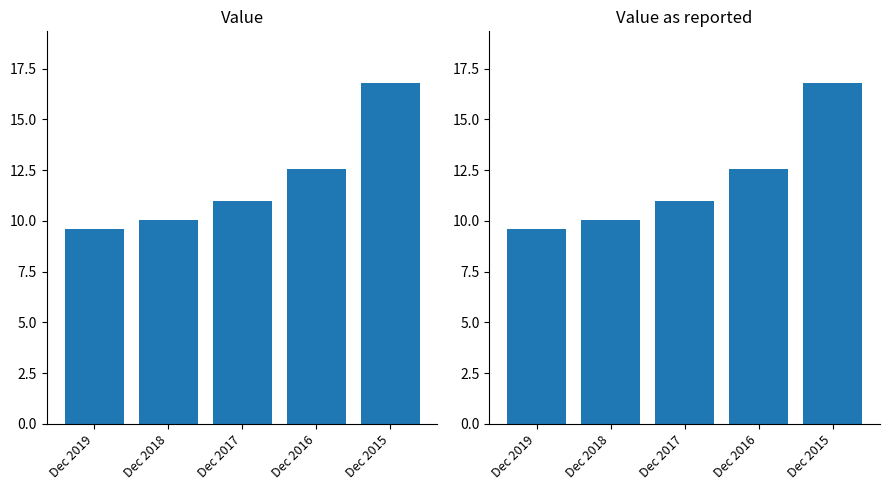

At which label does Value as reported first exceed 10?

Dec 2018